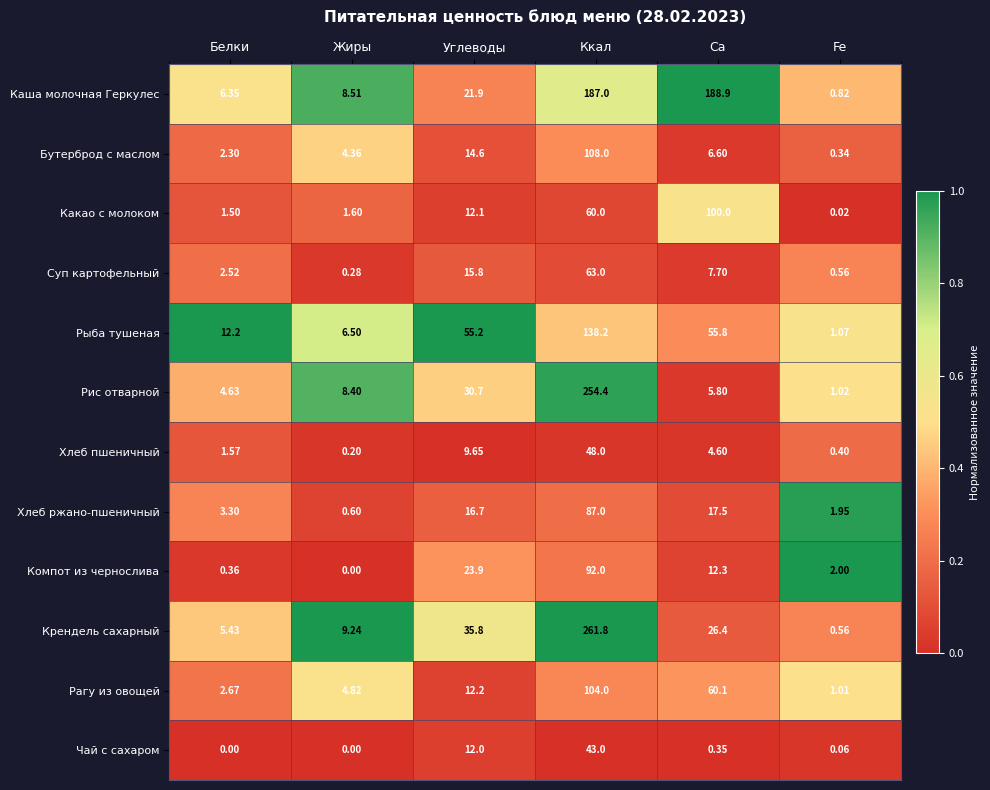

At which label does Рис отварной first exceed 8?

Жиры